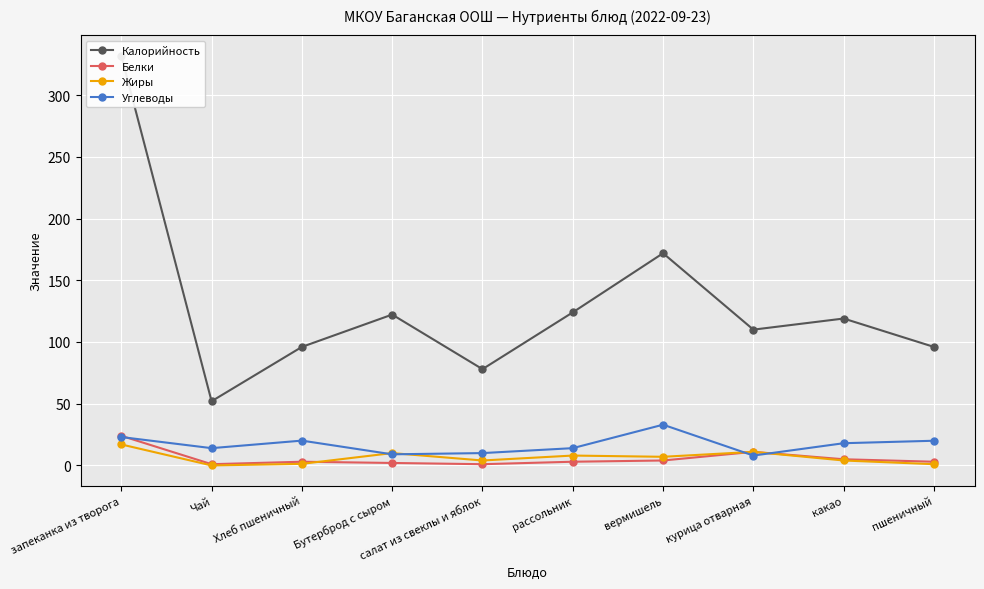

Is the value of Белки at курица отварная greater than the value of Углеводы at вермишель?

No